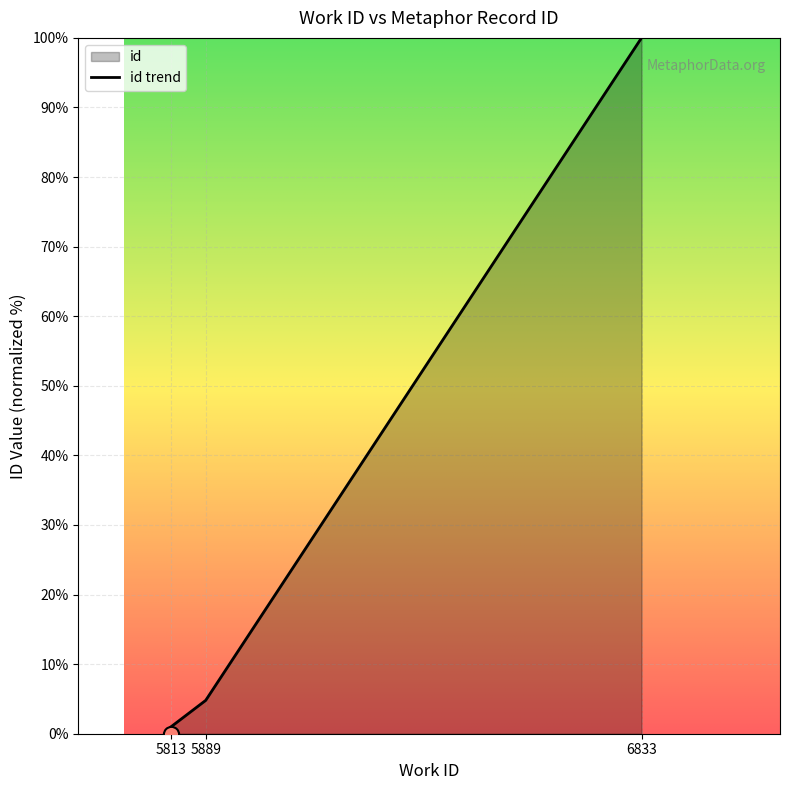

Which has a higher value, 5813 or 6833?

6833